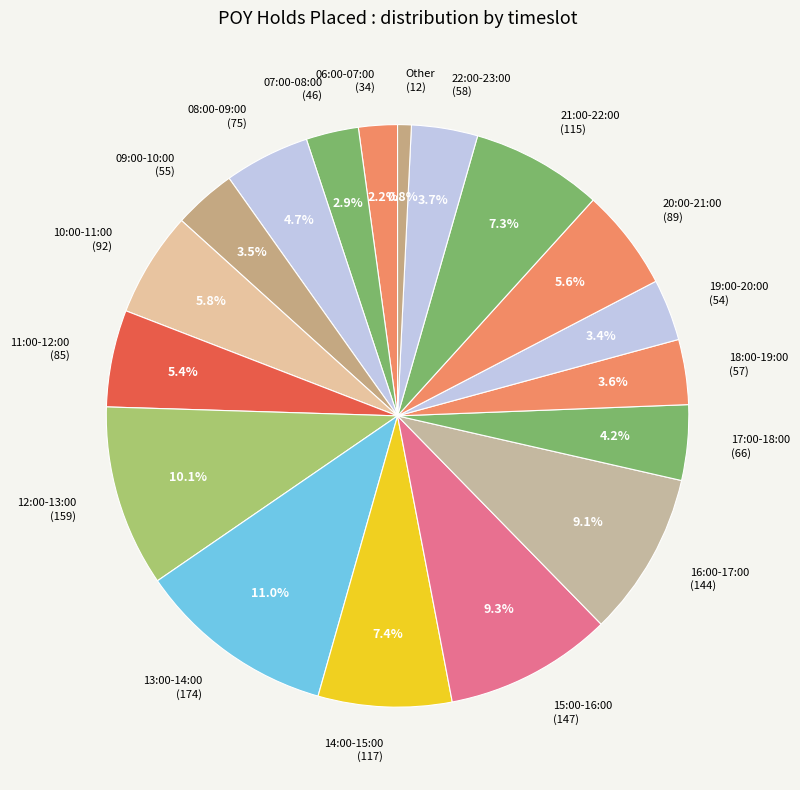

To the nearest percent, what is the average slice percentage?

6%